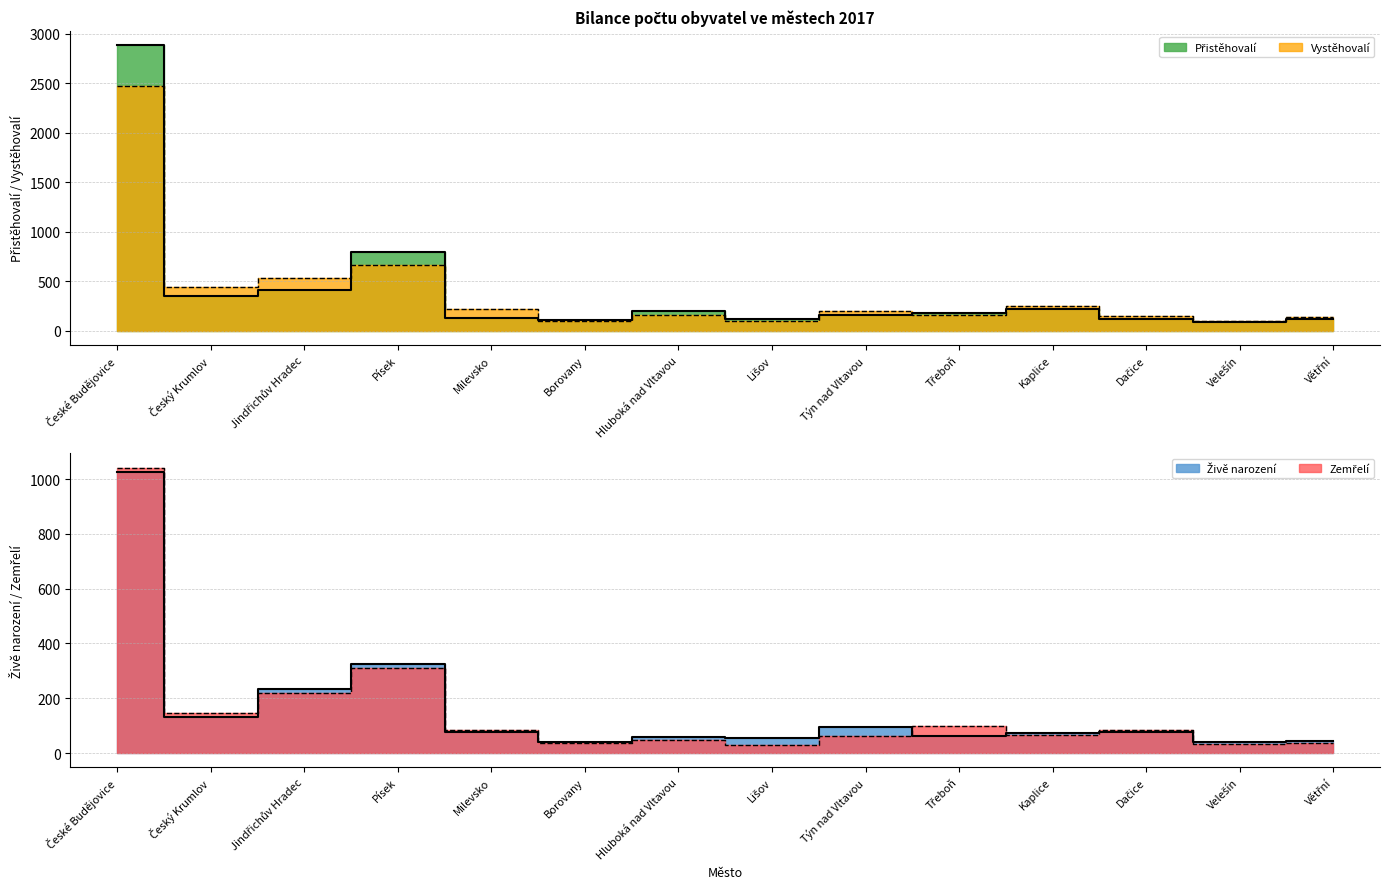

Does the chart have visible grid lines?

Yes